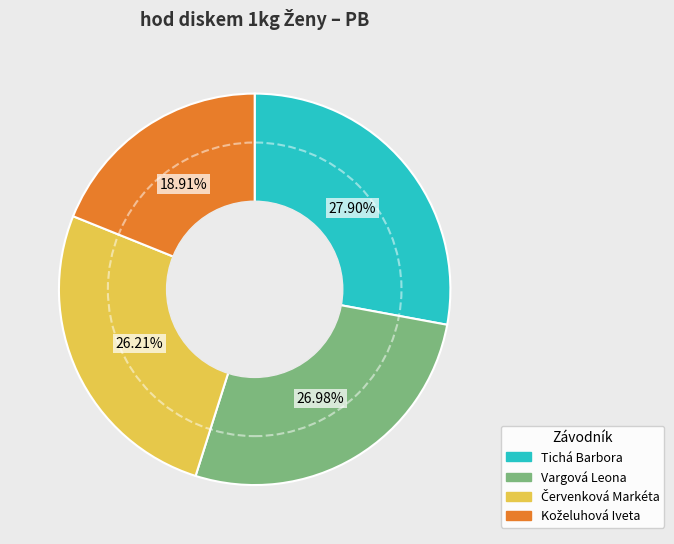

Which category has the biggest portion of the pie?

Tichá Barbora